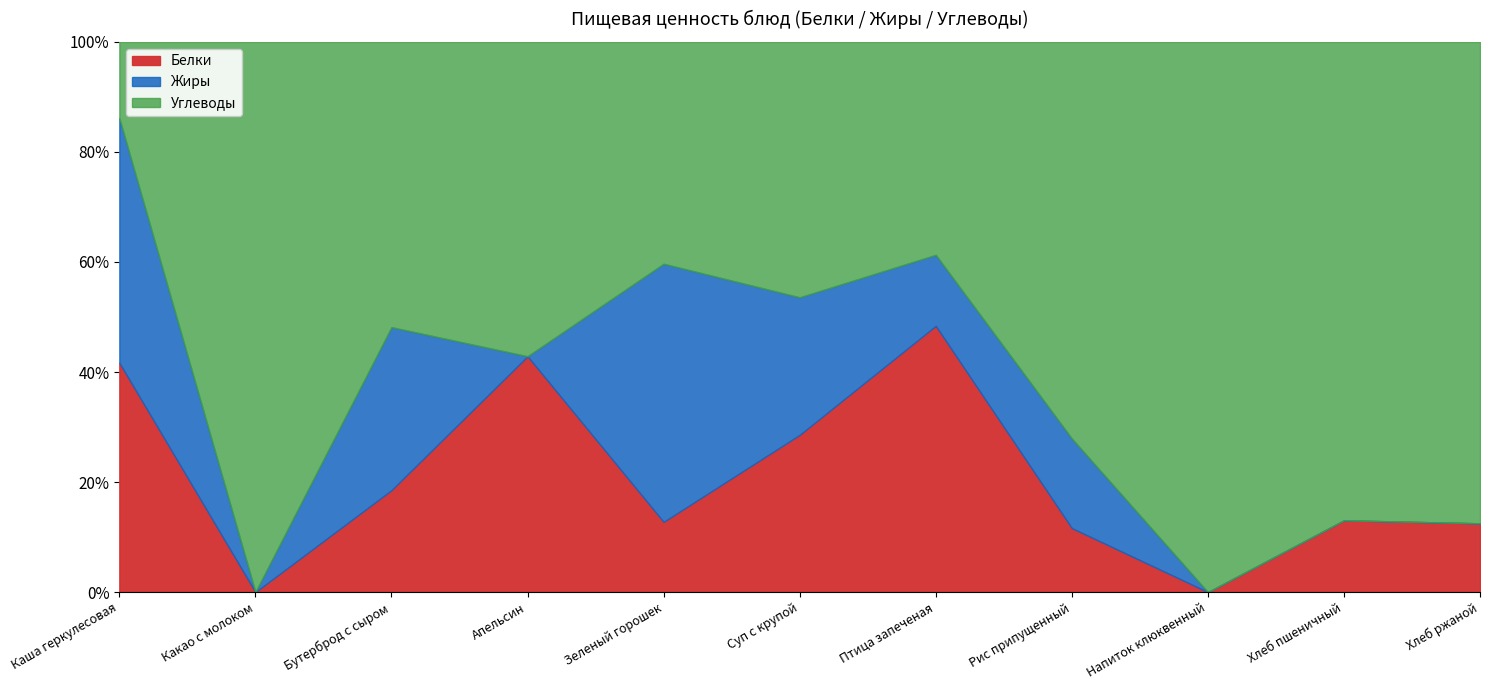

How many interior local valleys does the Углеводы series have?

2